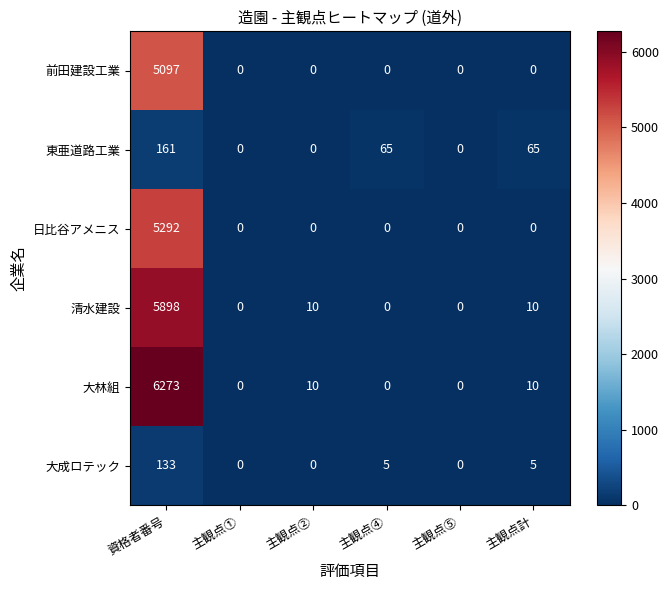

How many values in 前田建設工業 are above zero?

1